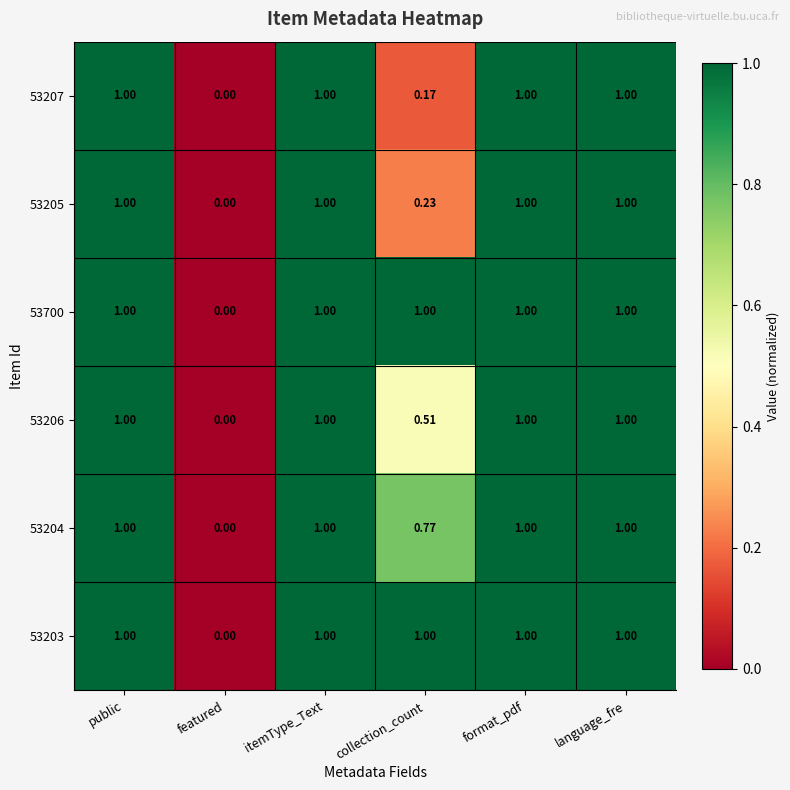

What is the total value across all series at language_fre?

6.0